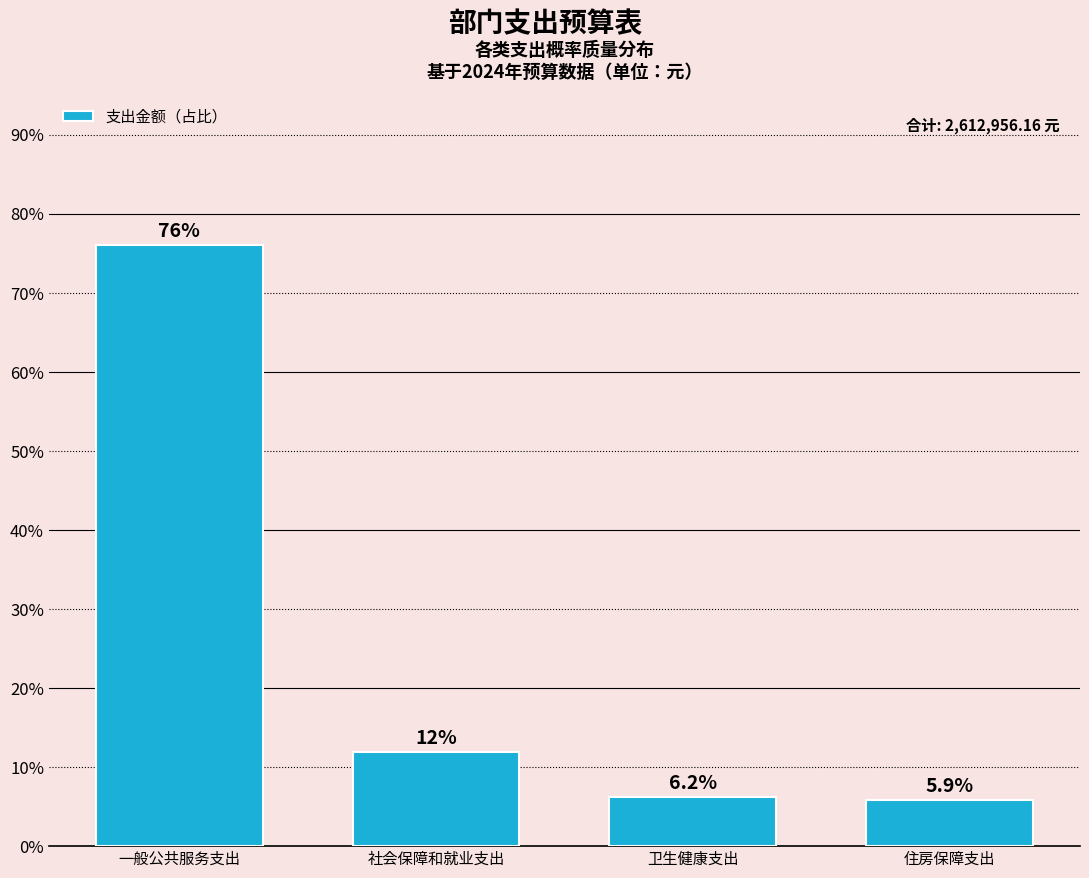

Reading right to left, what are all the values shown in this chart?

住房保障支出=5.9	卫生健康支出=6.2	社会保障和就业支出=11.9	一般公共服务支出=76.1